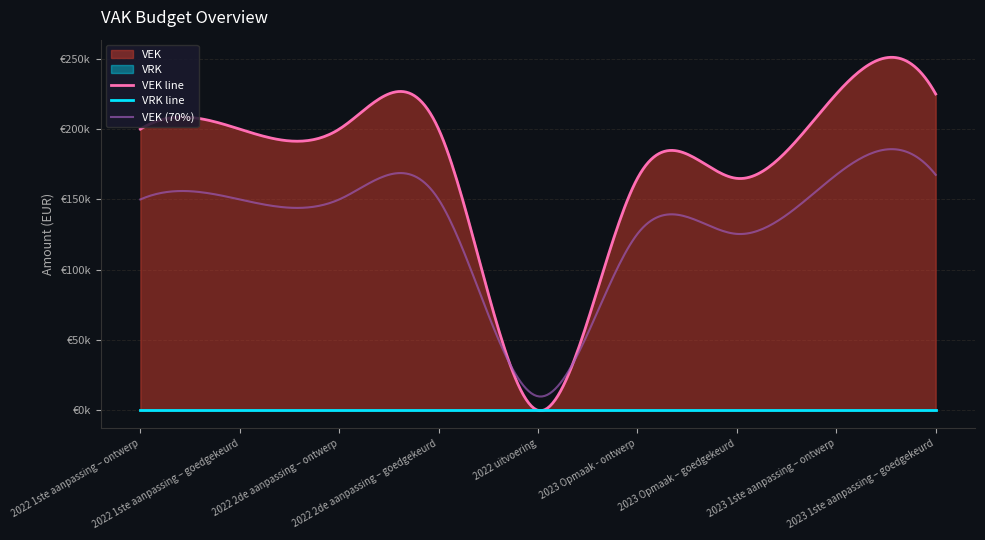

What is the average value of the VEK series?

175556